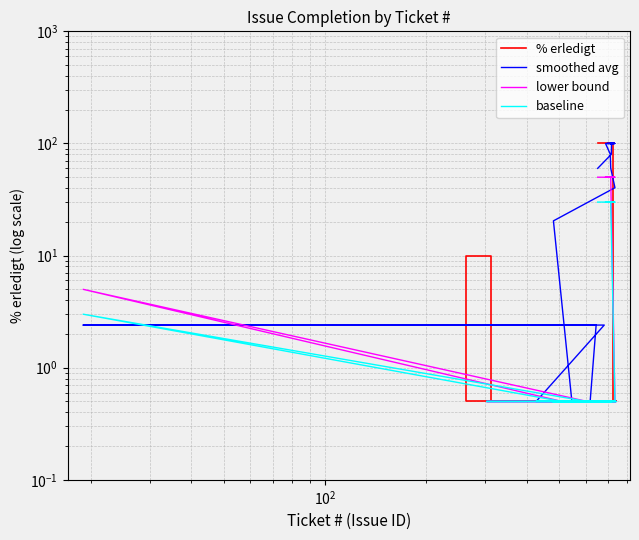

The value of % erledigt at 10 is 64.2. True or false?

False